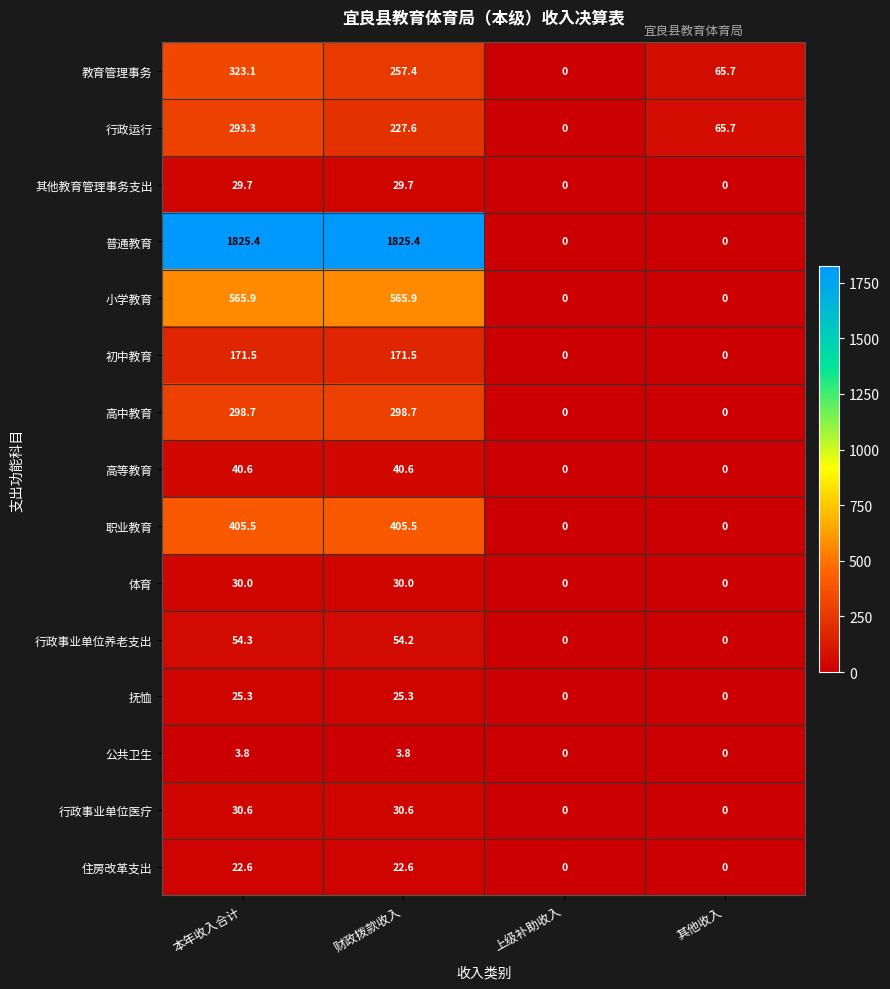

Which series has the largest total across all categories?

普通教育